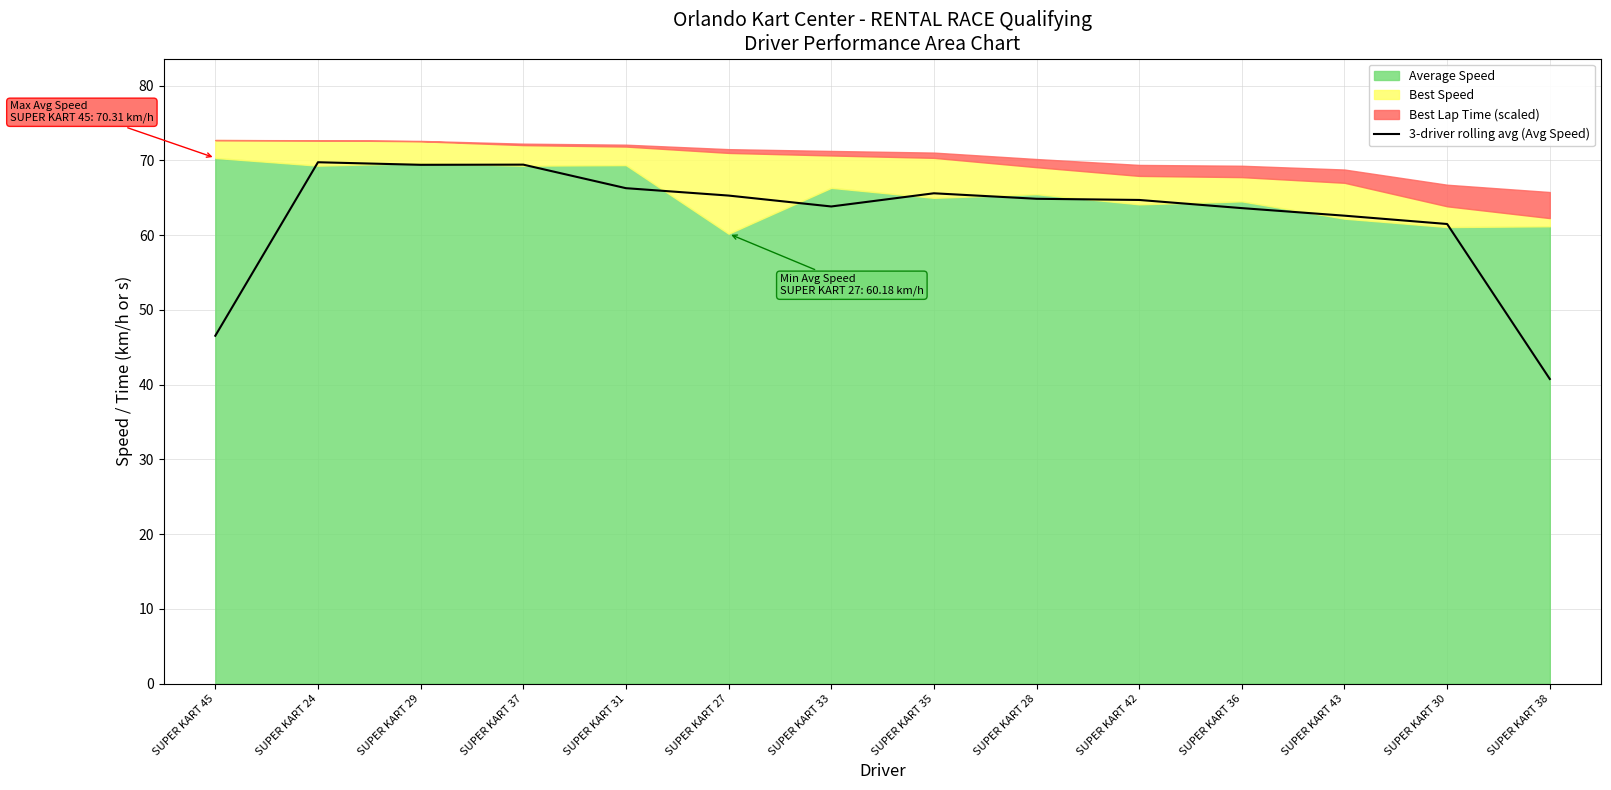

What is the sum of all values?

874.0